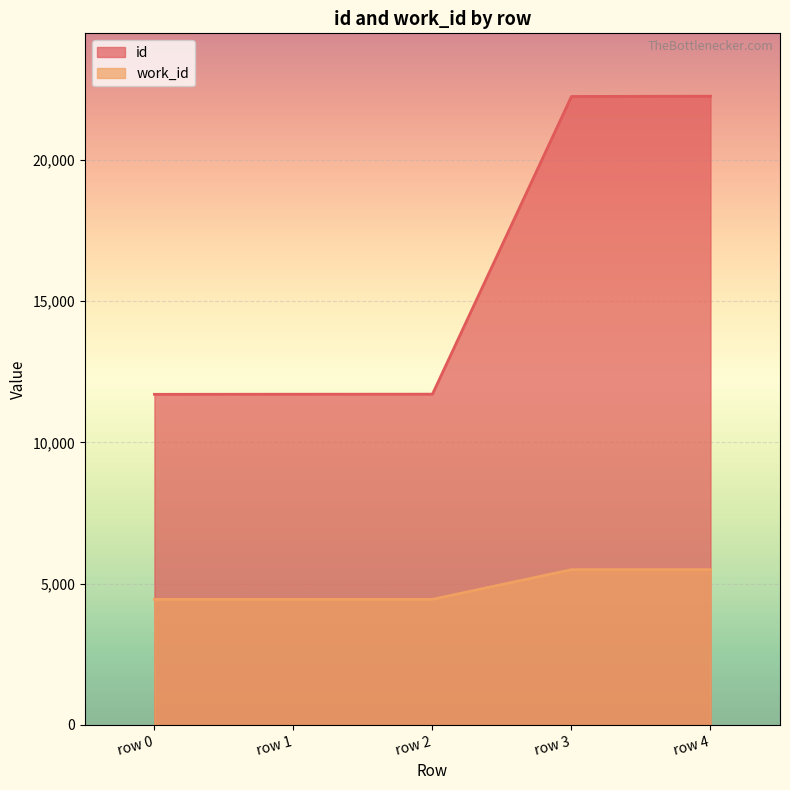

Rank the series at row 2 from highest to lowest value.

id, work_id